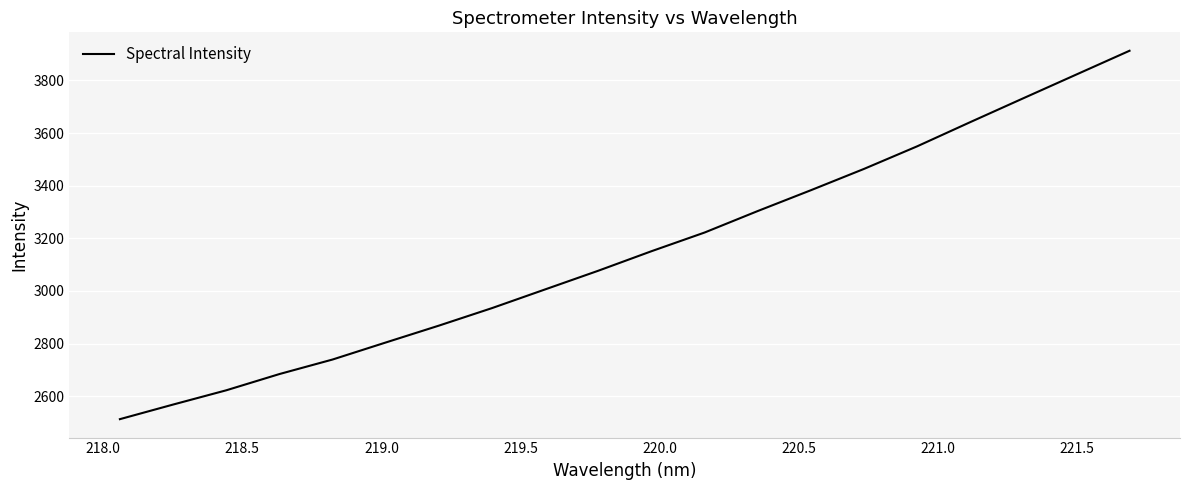

What is the minimum value shown in the chart?

2512.6